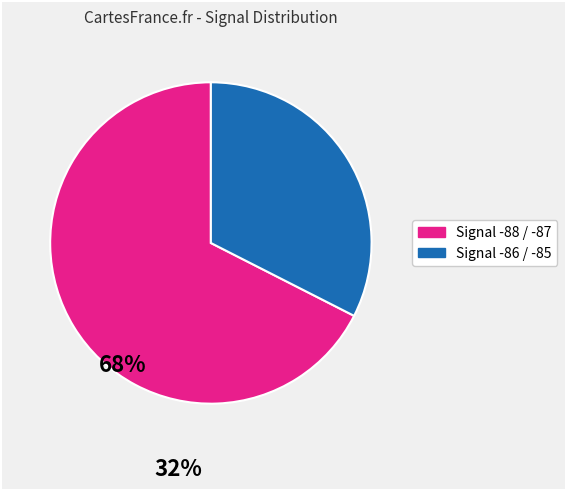

Does any single category account for the majority?

Yes